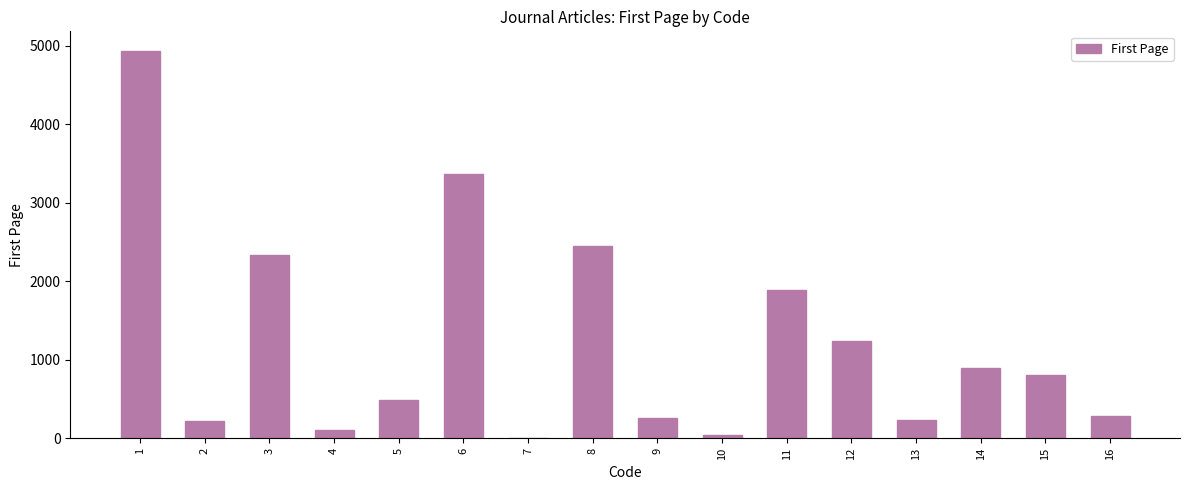

Is it true that the value at 6 is 3363?

True